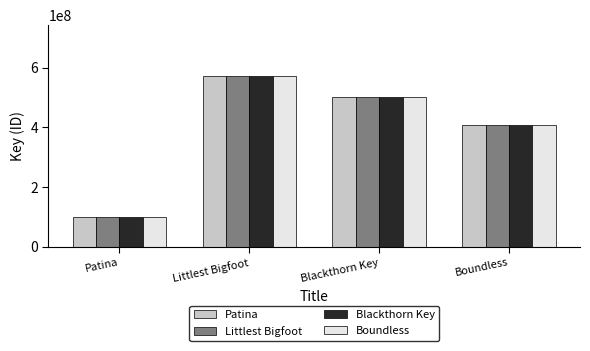

At which label is Patina closest to 335684572?

Boundless